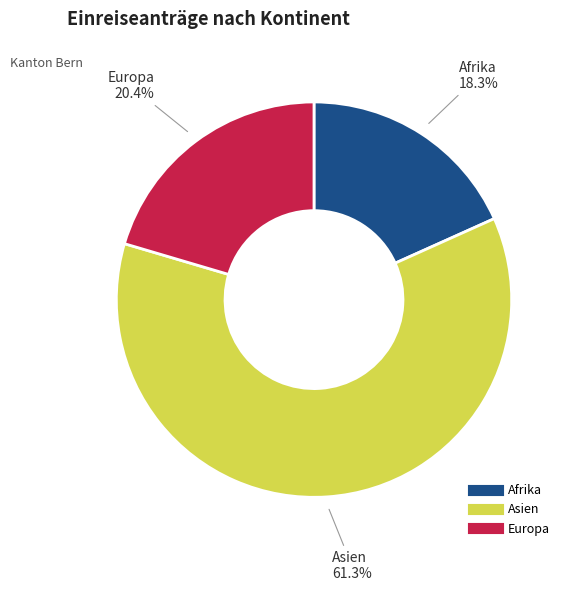

To the nearest percent, what is the difference between the largest and smallest slice percentages?

43%